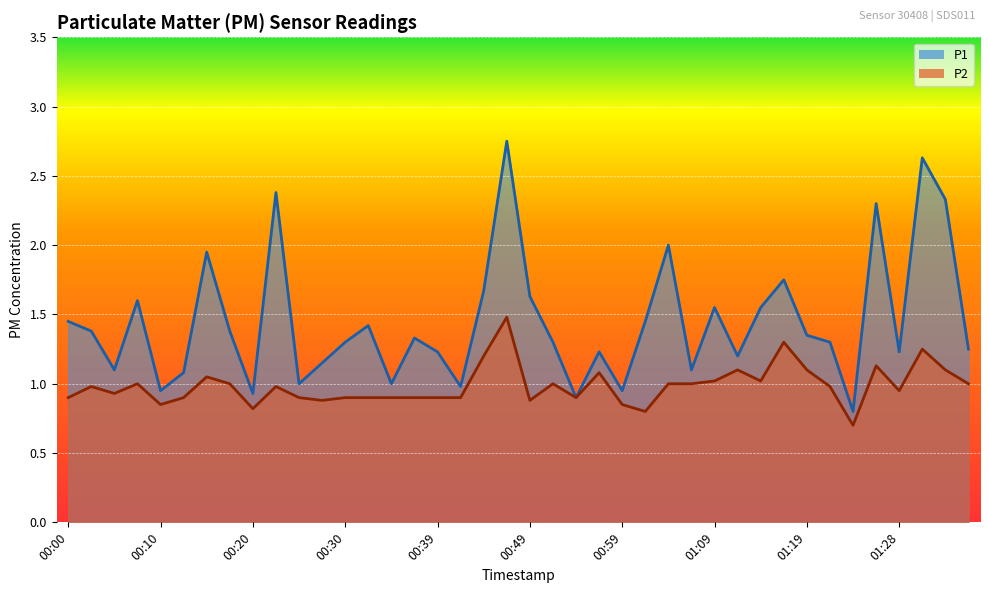

What is the maximum value shown in the chart?

2.8